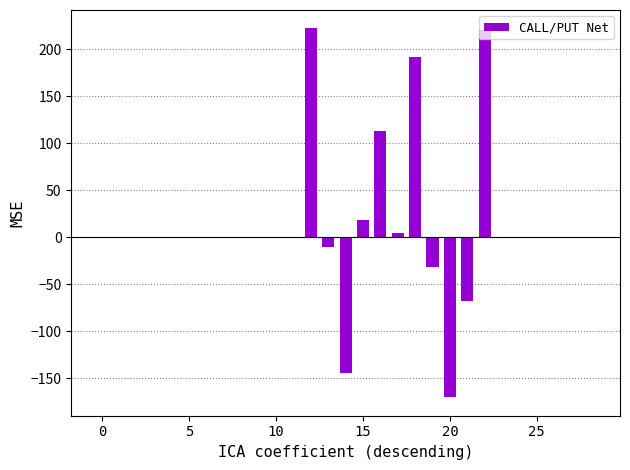

What is the greatest value displayed?

222